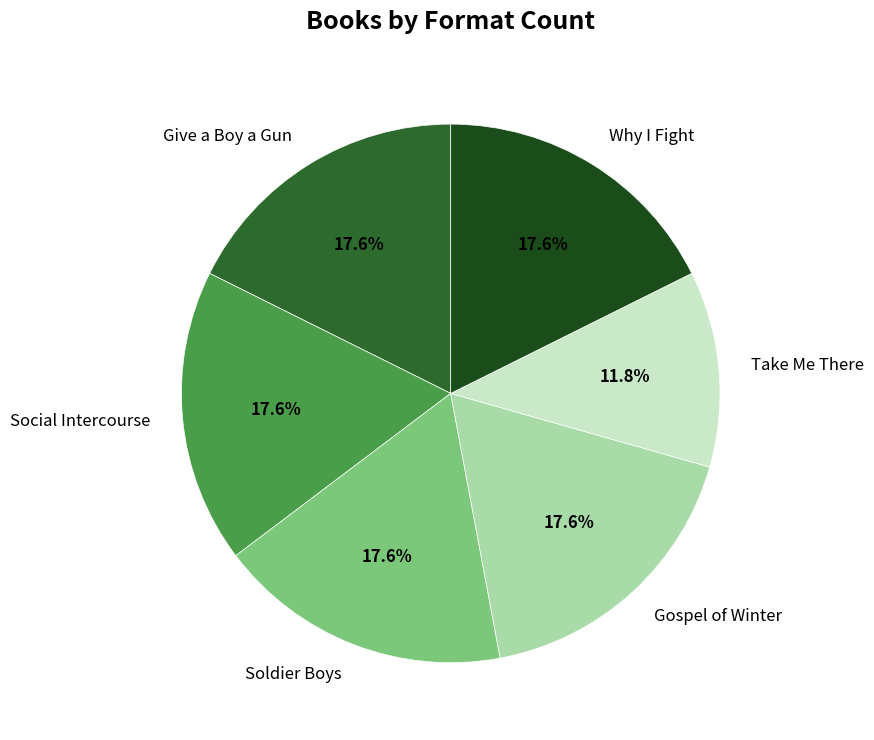

How many slices are in this pie chart?

6